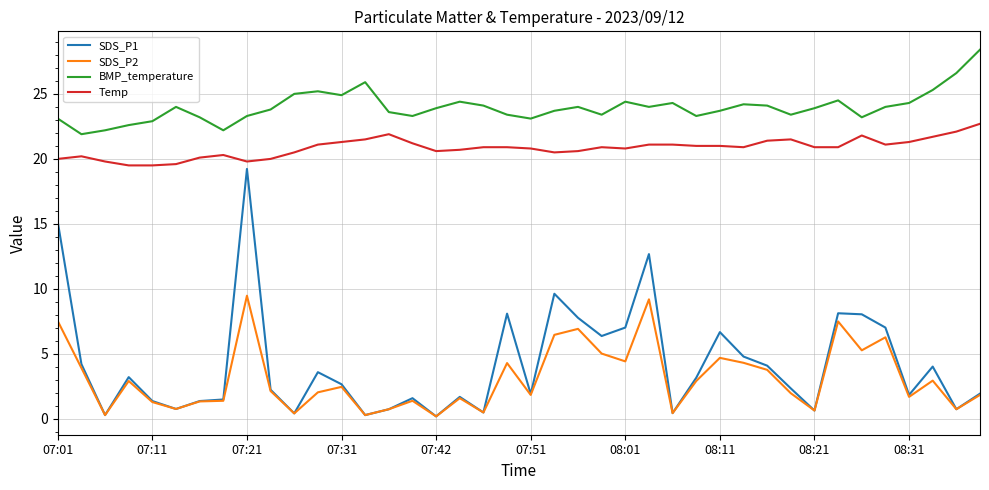

Which series has the largest total across all categories?

BMP_temperature